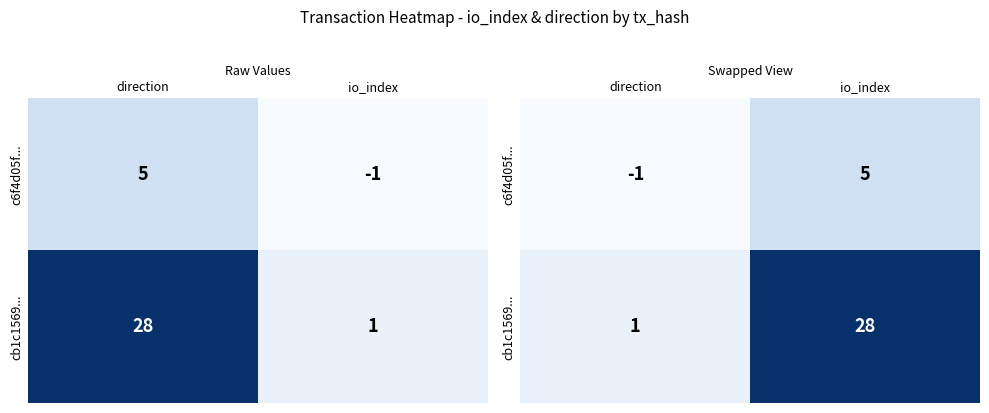

At direction, list the series in order from largest to smallest.

cb1c1569..., c6f4d05f...